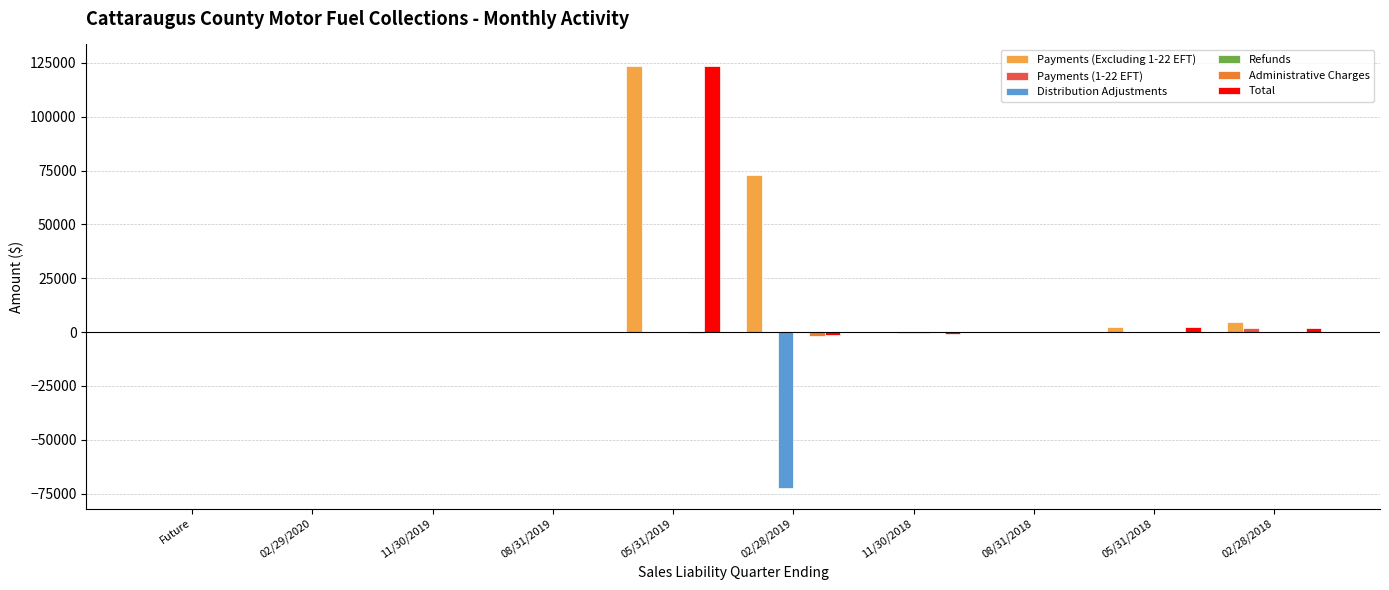

Are the bars horizontal?

No